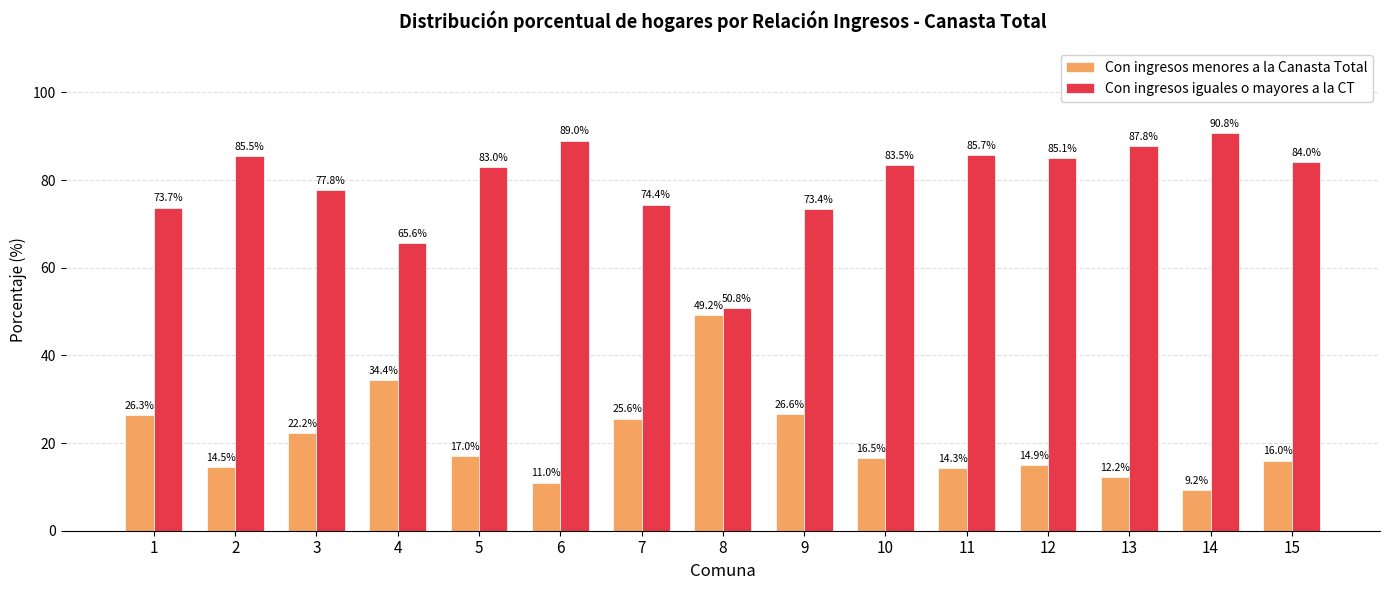

True or false: Con ingresos menores a la Canasta Total has a value of 35.7 at 1.

False